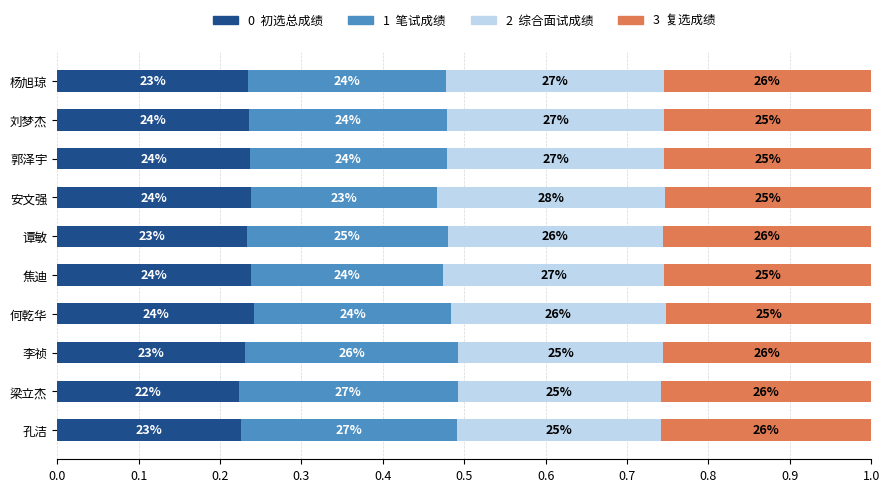

Reading left to right, list all the values displayed in this chart.

初选总成绩: 0.2	0.2	0.2	0.2	0.2	0.2	0.2	0.2	0.2	0.2
笔试成绩: 0.3	0.3	0.3	0.2	0.2	0.2	0.2	0.2	0.2	0.2
综合面试成绩: 0.3	0.2	0.3	0.3	0.3	0.3	0.3	0.3	0.3	0.3
复选成绩: 0.3	0.3	0.3	0.3	0.3	0.3	0.3	0.3	0.3	0.3